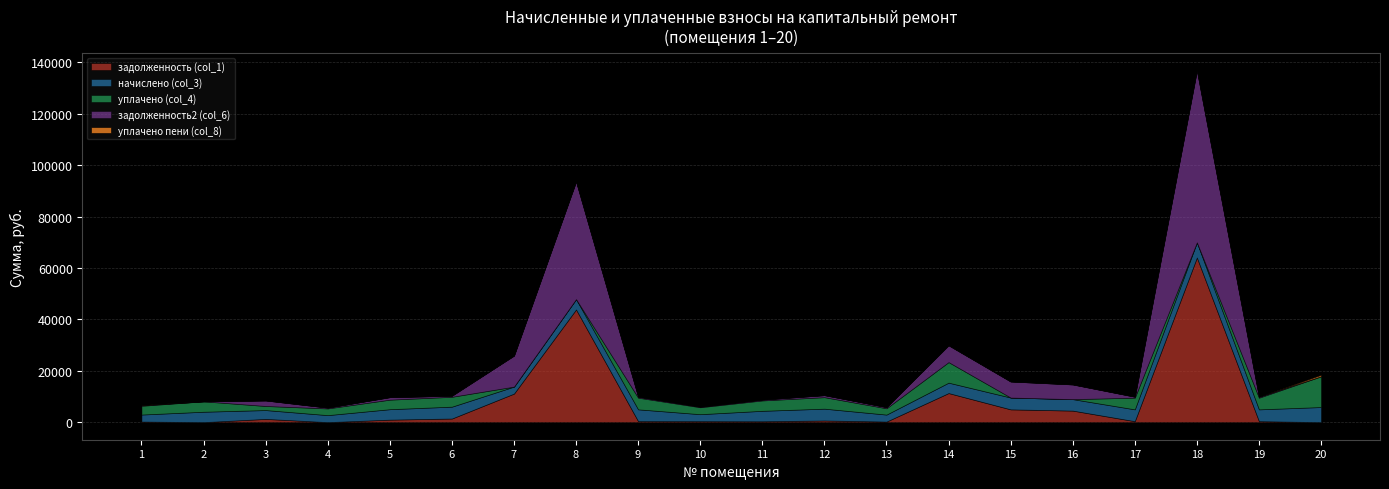

Rank the series at 11 from lowest to highest value.

уплачено пени (col_8), задолженность2 (col_6), задолженность (col_1), уплачено (col_4), начислено (col_3)